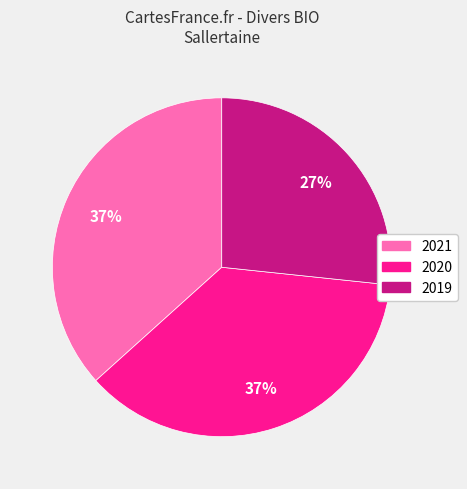

Count the number of slices in the pie.

3